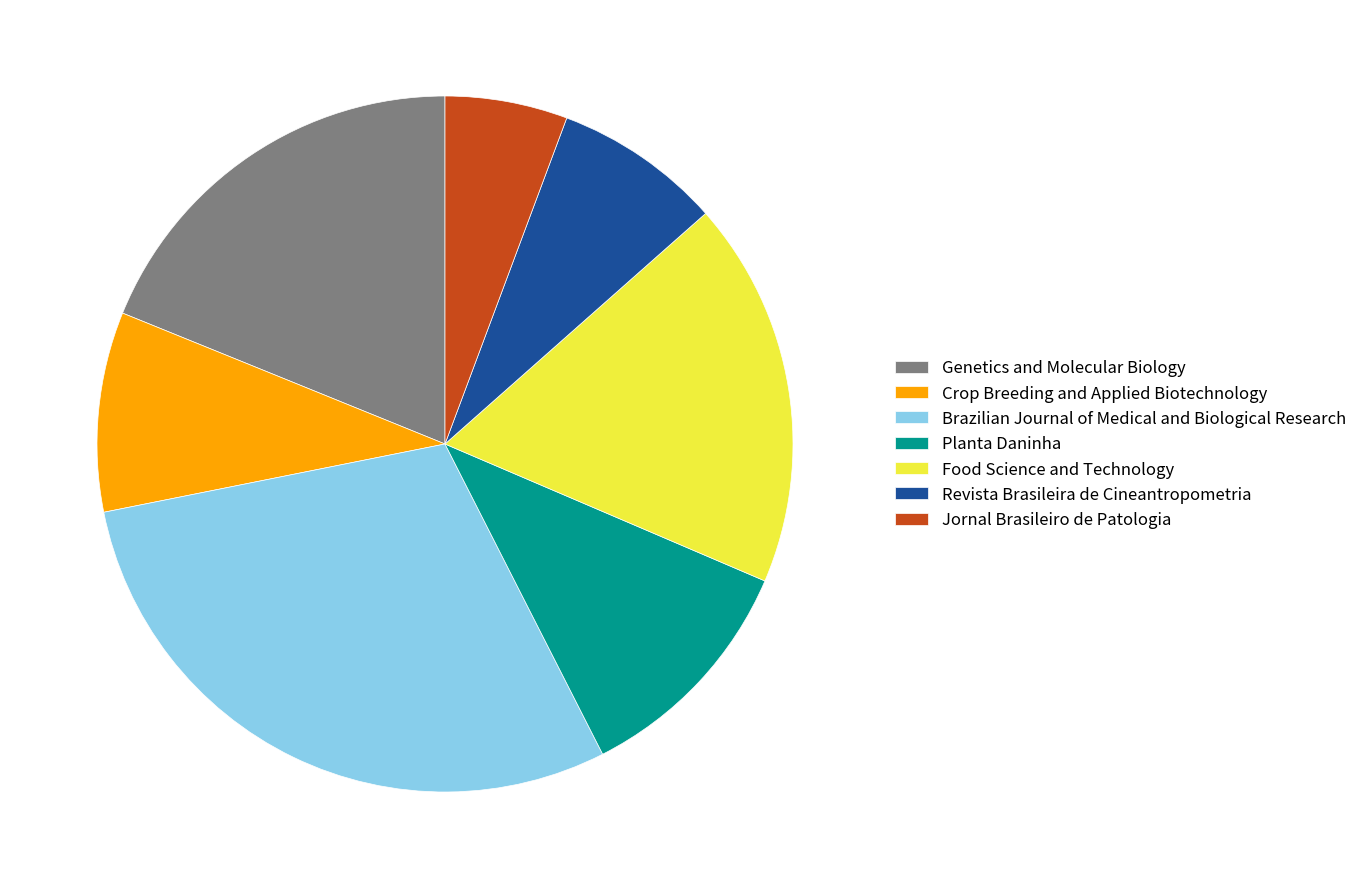

Combined, do Planta Daninha and Jornal Brasileiro de Patologia account for over 50%?

No